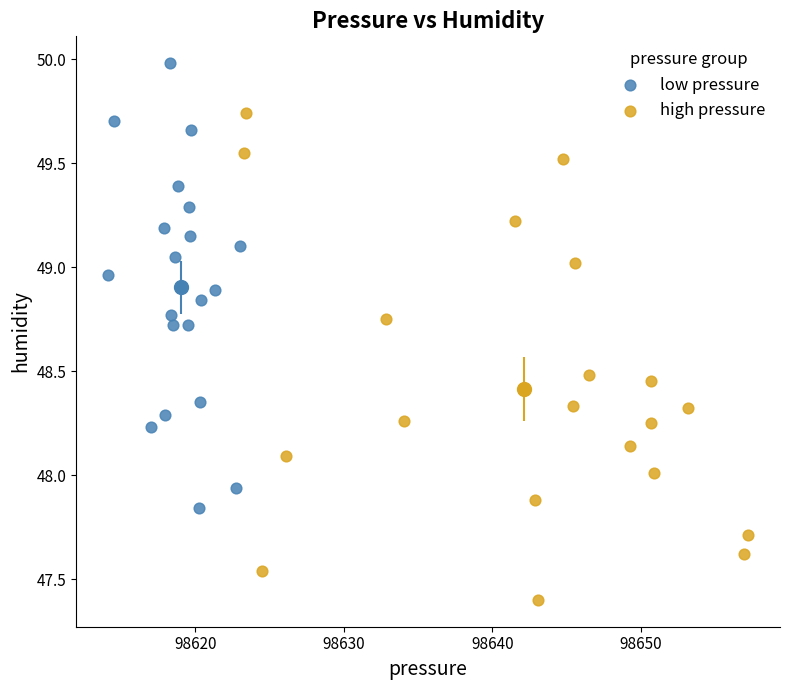

What are all the series names shown in the legend?

low pressure, high pressure